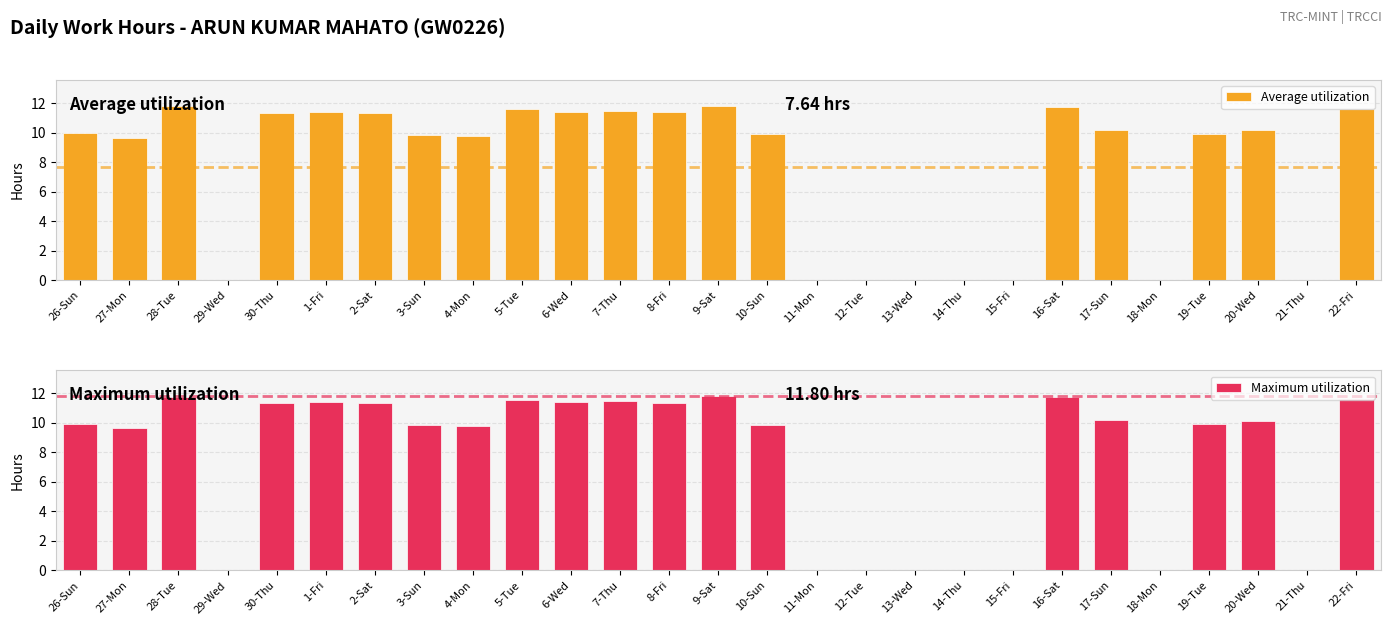

What is the difference between the Maximum utilization values at 29-Wed and 30-Thu?

11.4